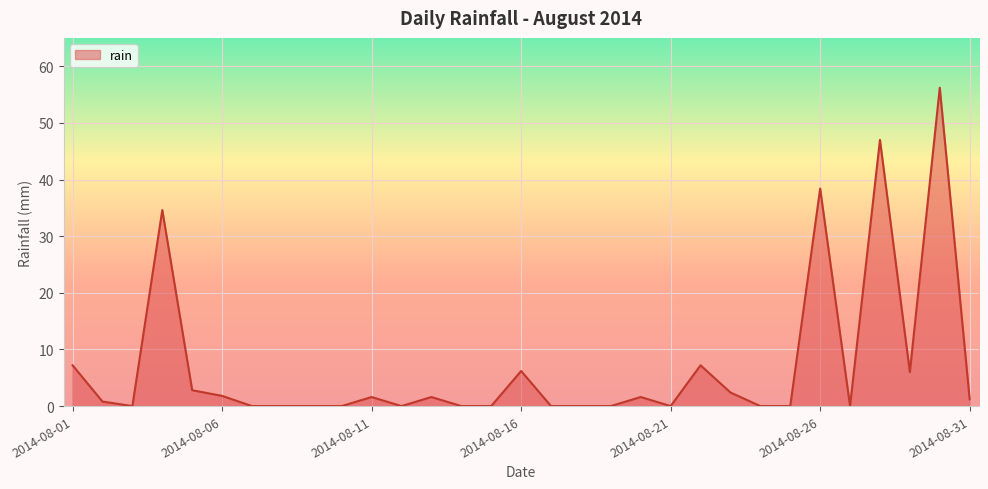

Is it true that the value at 2014-08-16 is 6.2?

True